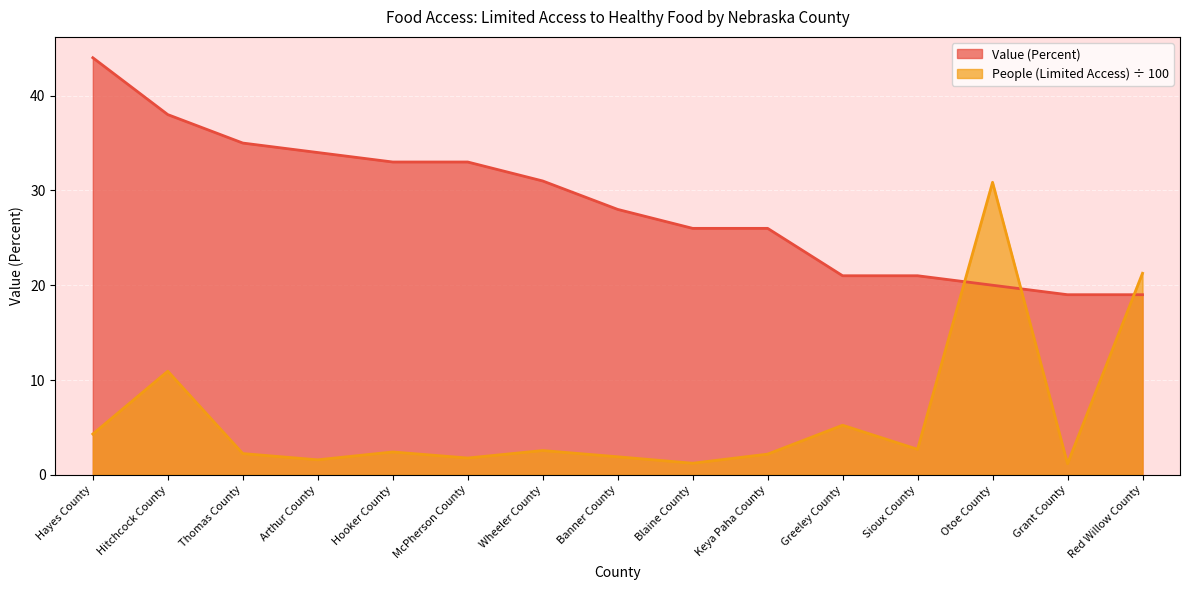

How many intersections are there between Value (Percent) and People (with Limited Access)?

3